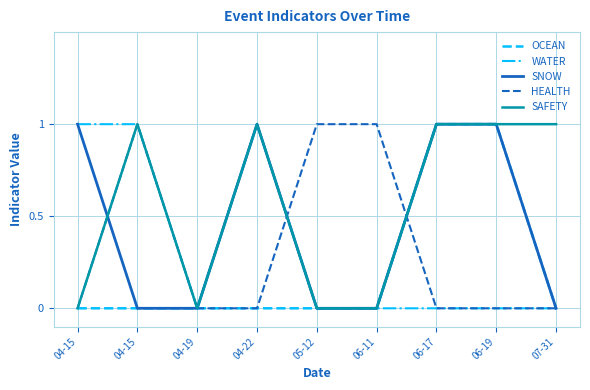

True or false: SAFETY and WATER intersect in this chart.

False